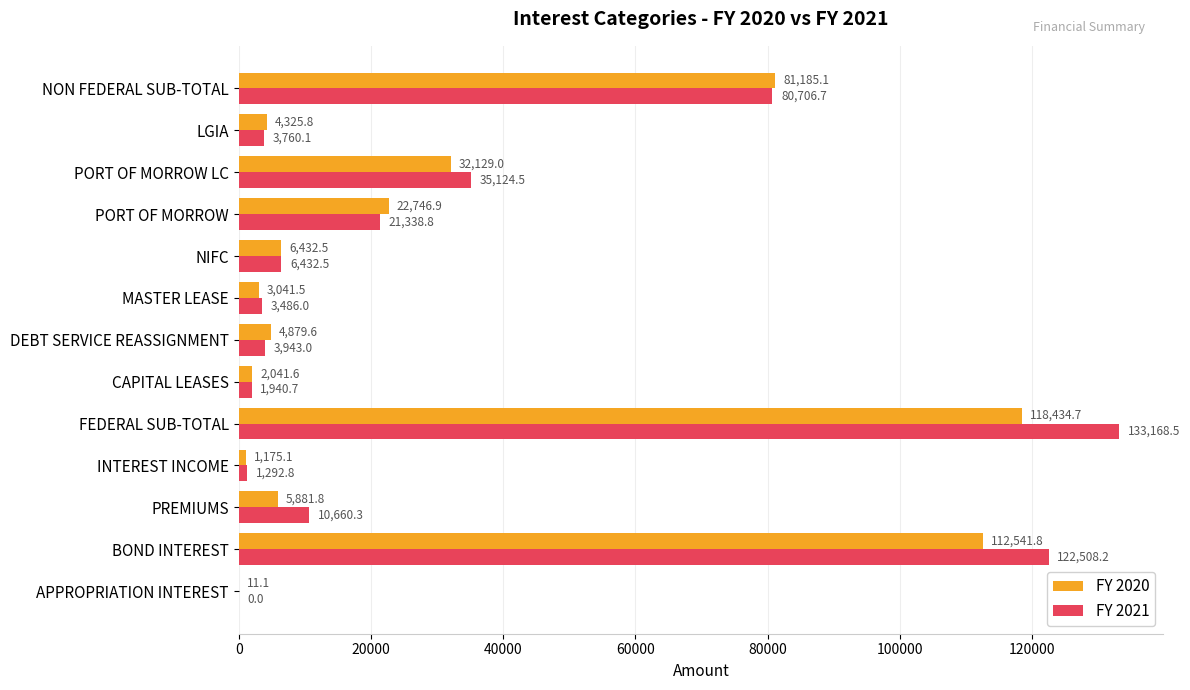

Which label corresponds to the largest value in the chart?

FEDERAL SUB-TOTAL